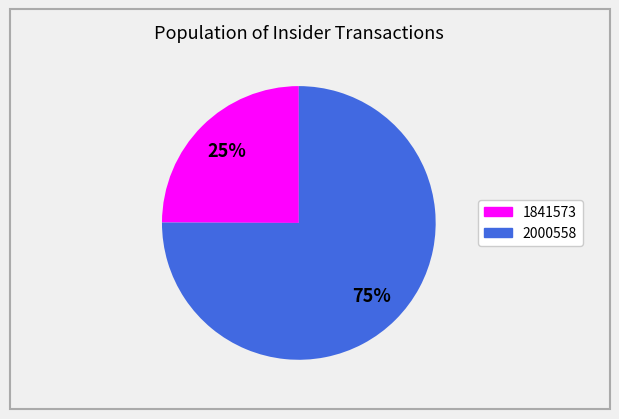

To the nearest percent, what is the difference between the 2000558 and 1841573 slice percentages?

50%